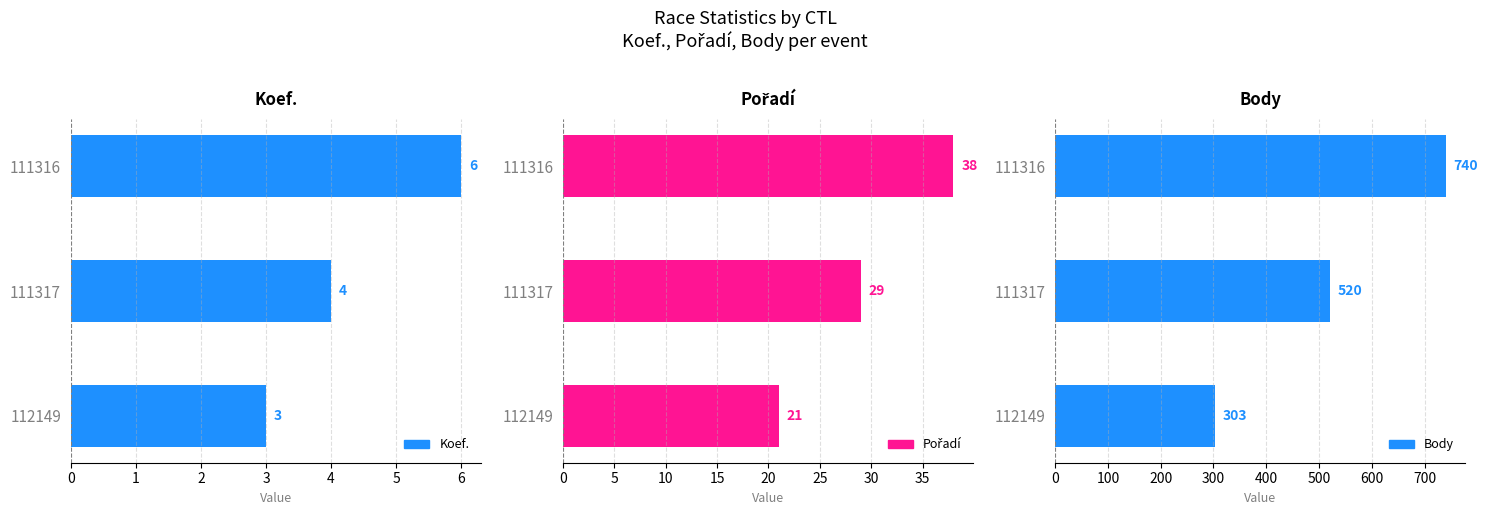

Is it true that Pořadí equals 7 at 2?

False